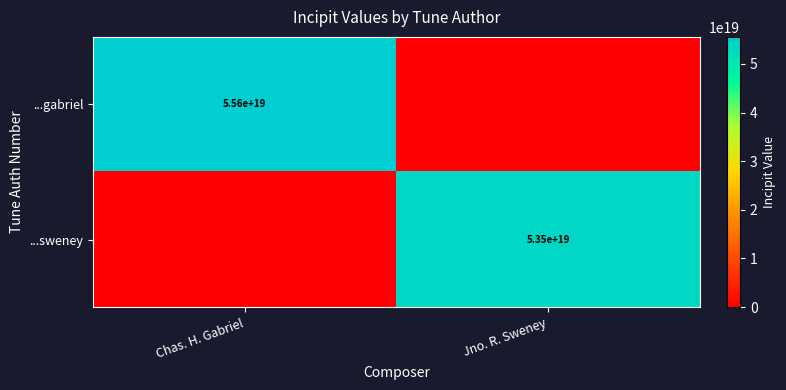

What is the total value across all series at Chas. H. Gabriel?

55565451234443214848